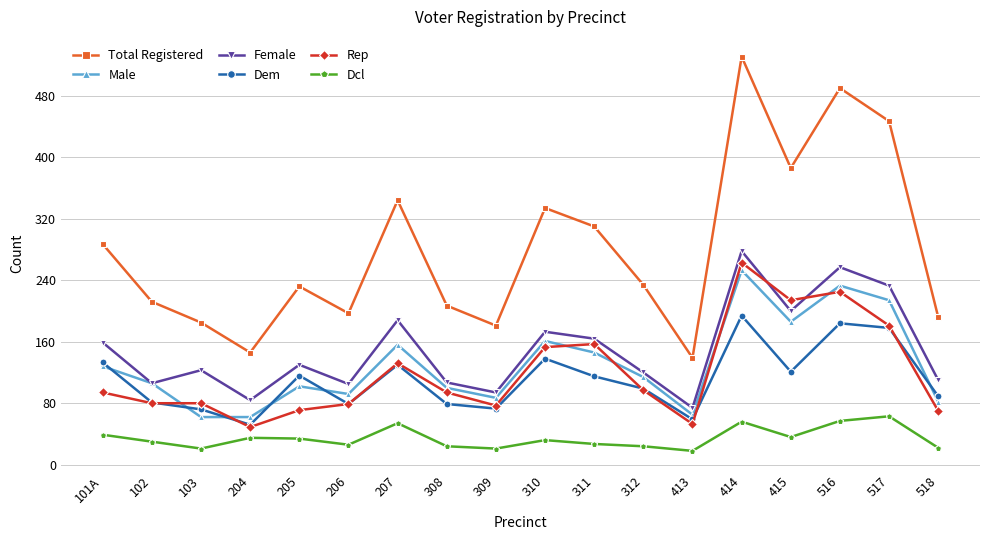

What are all the series names shown in the legend?

Total Registered, Male, Female, Dem, Rep, Dcl